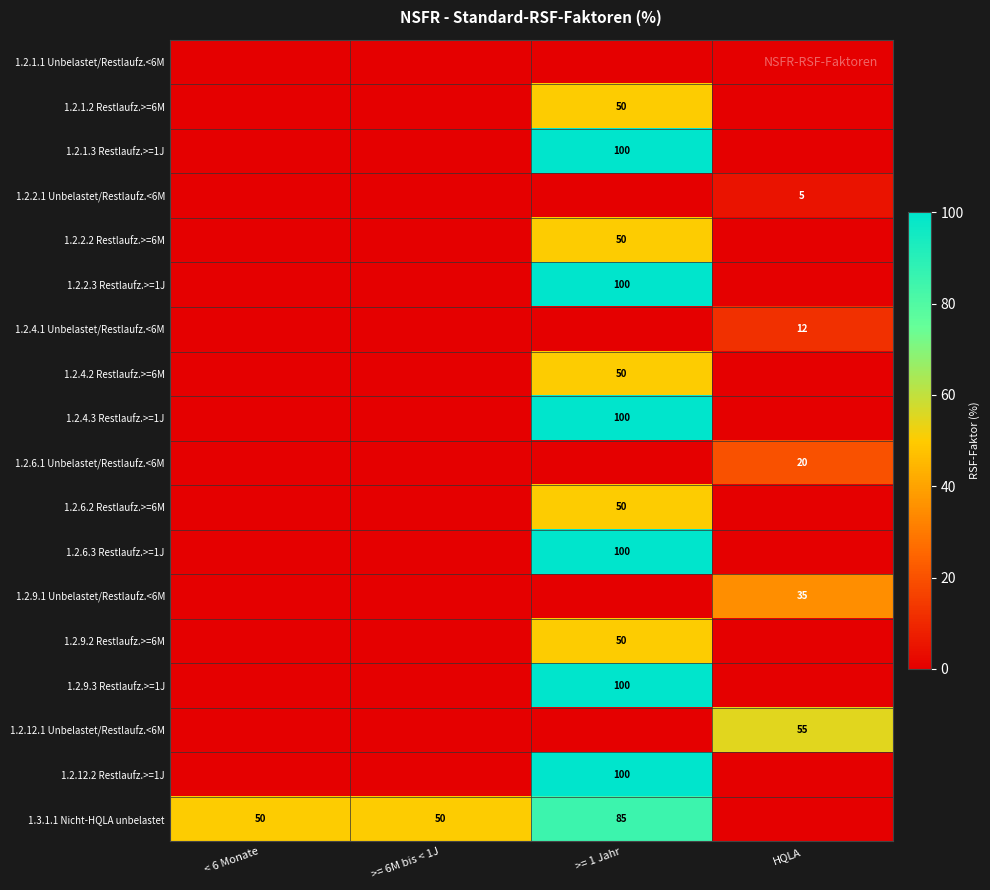

Is it true that 1.2.12.1 Unbelastet/Restlaufz.<6M equals 87 at HQLA?

False